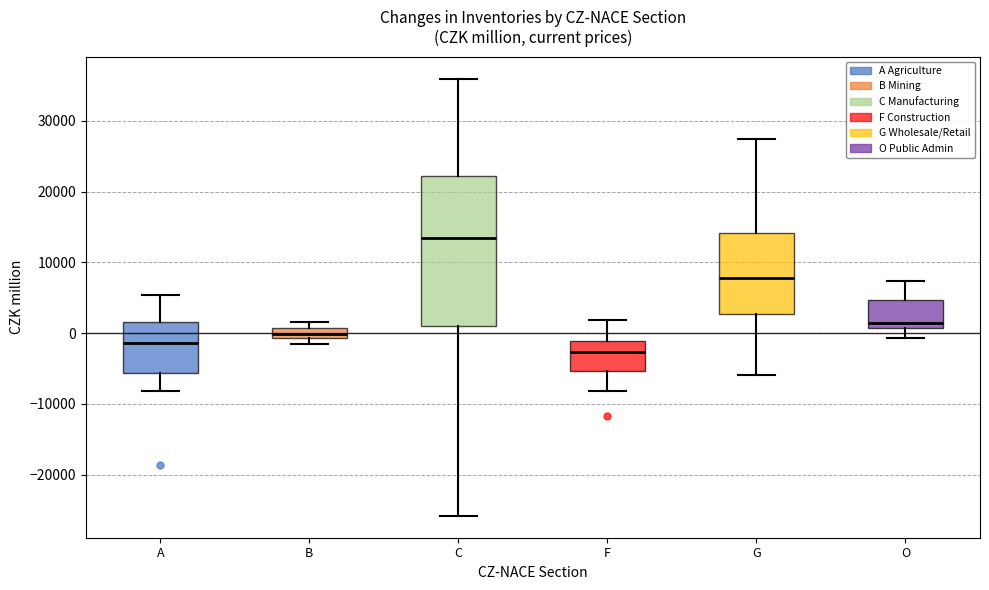

Which box has the highest median line?

C